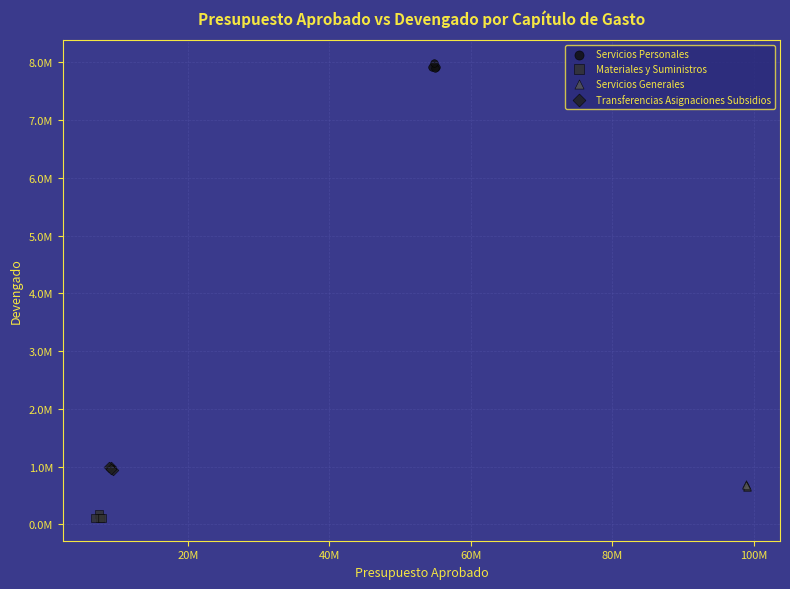

What are all the series names shown in the legend?

Servicios Personales, Materiales y Suministros, Servicios Generales, Transferencias Asignaciones Subsidios